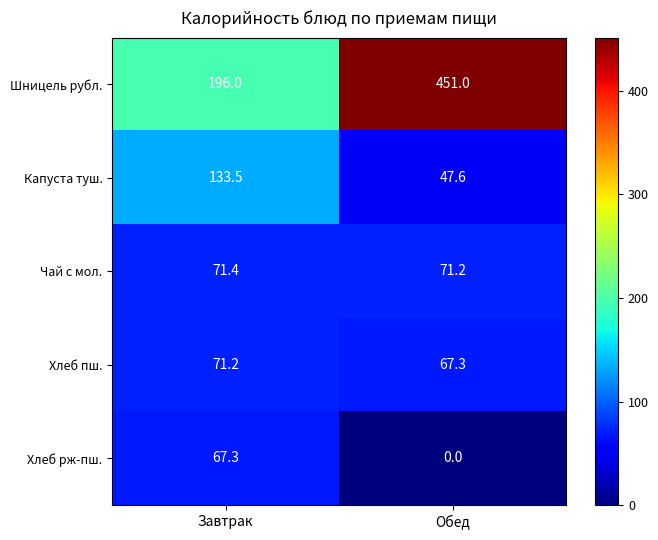

Which series changed the most between Завтрак and Обед?

Шницель рубл.